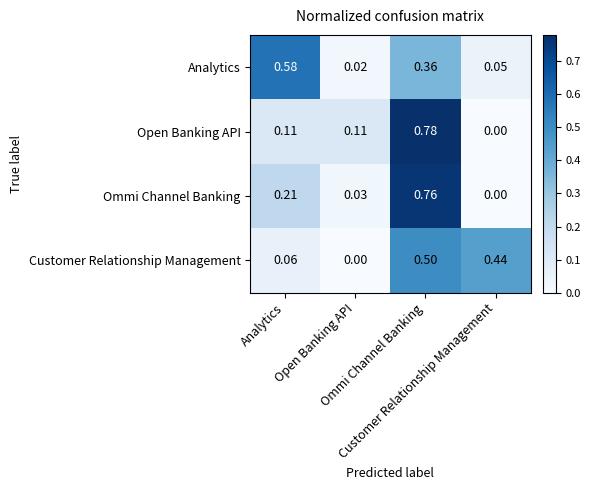

How many categories are shown in the chart?

4